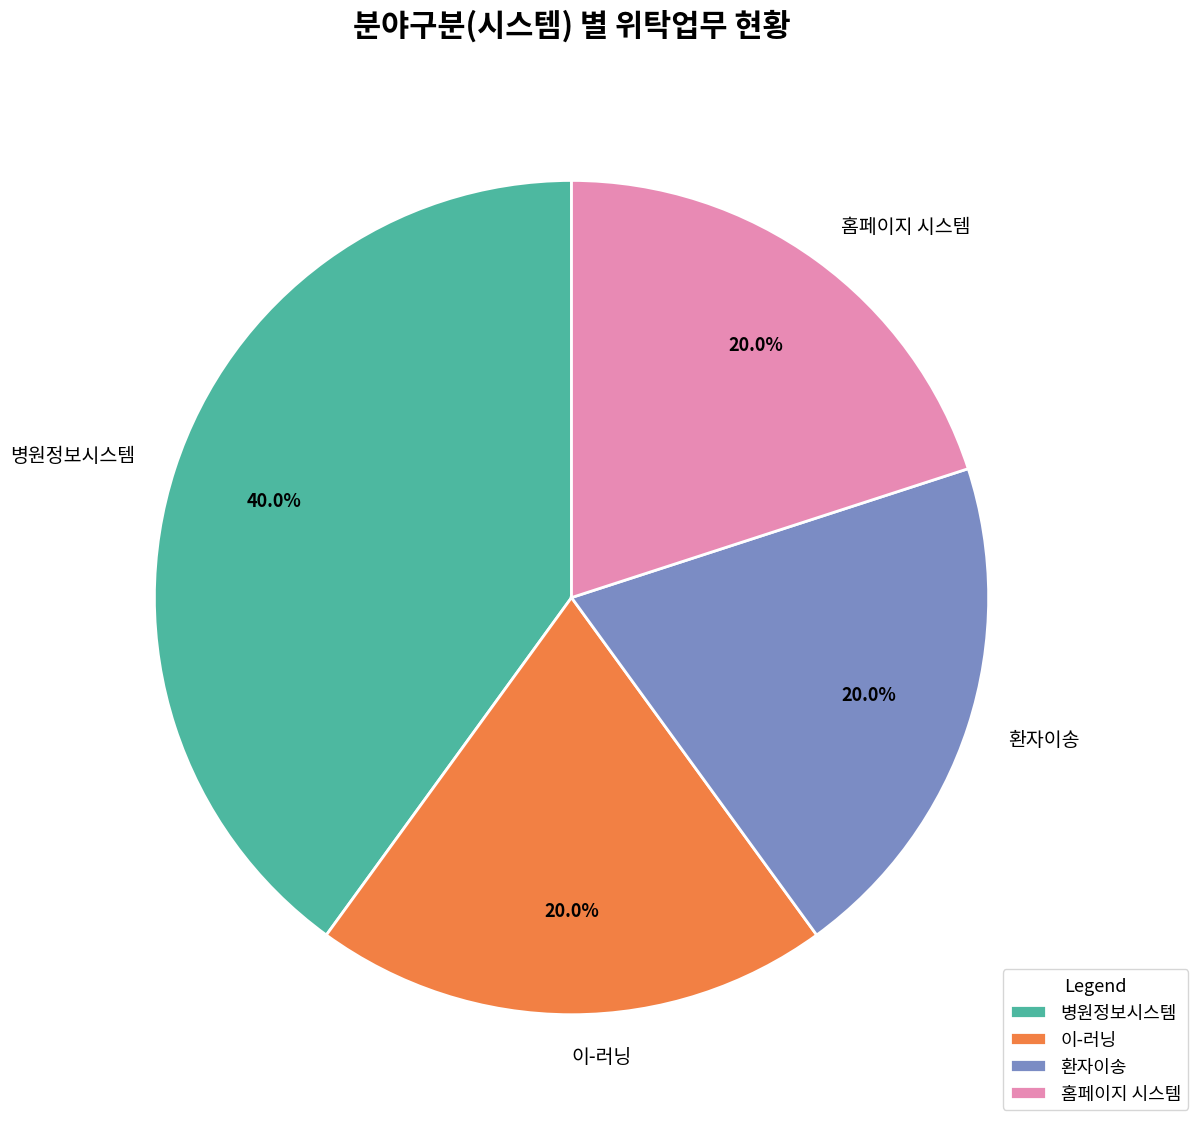

Is the sum of 환자이송 and 이-러닝 greater than half?

No